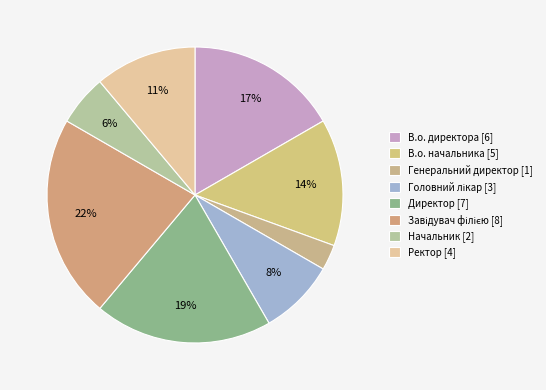

How many segments does this pie chart have?

8